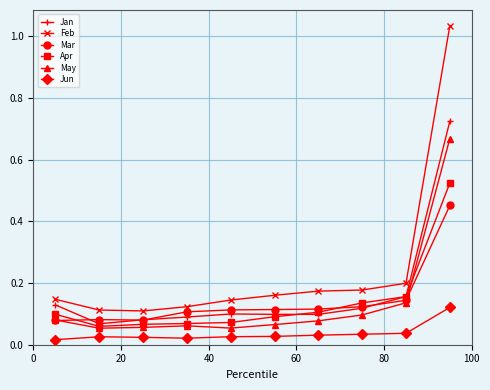

What are all the series names shown in the legend?

Jan, Feb, Mar, Apr, May, Jun